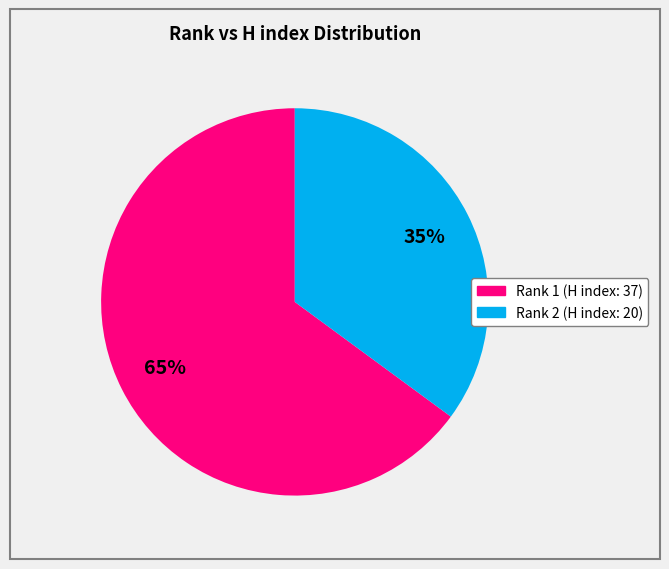

The Rank 1 slice represents 65% of the pie. True or false?

True